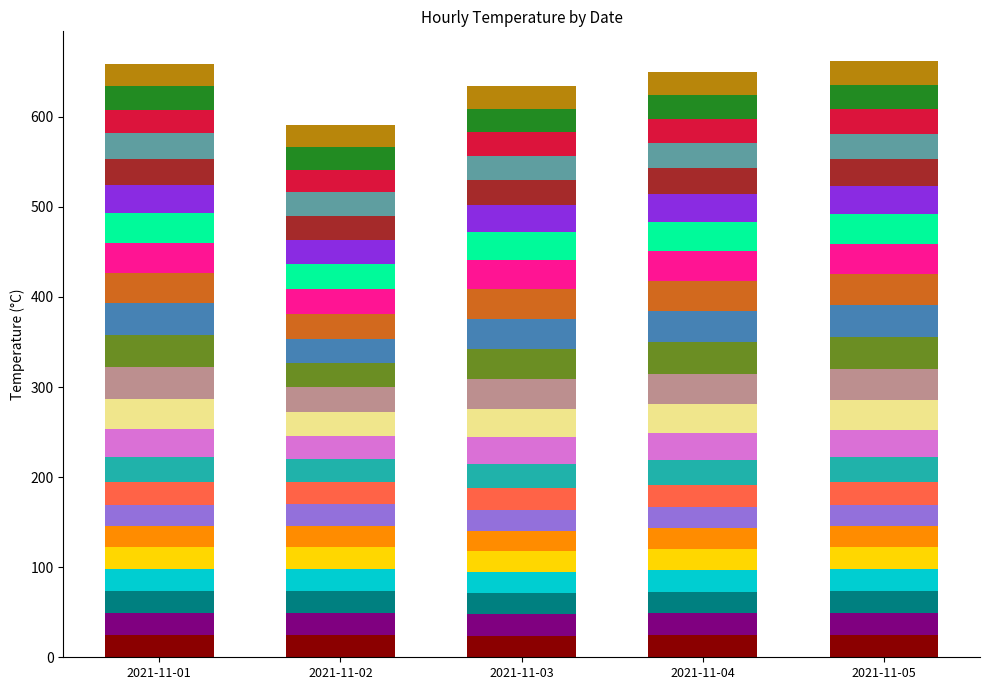

What is the total value across all series at 2021-11-03?

634.0